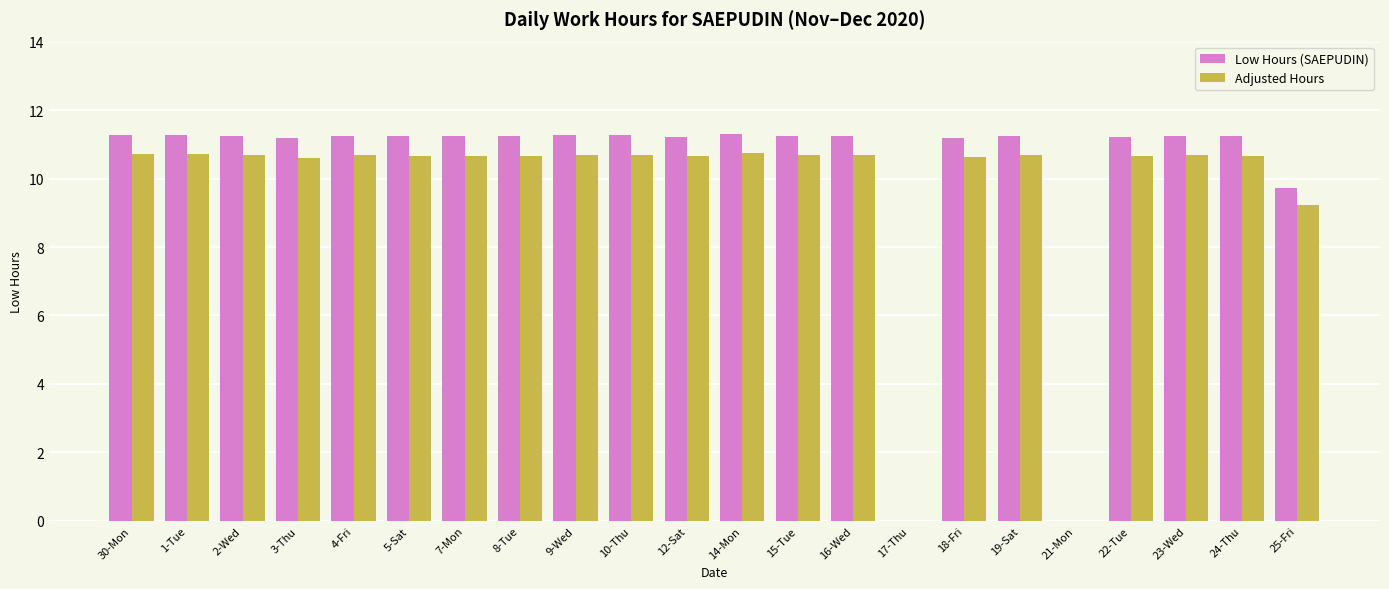

What is the total value across all series at 10-Thu?

22.0